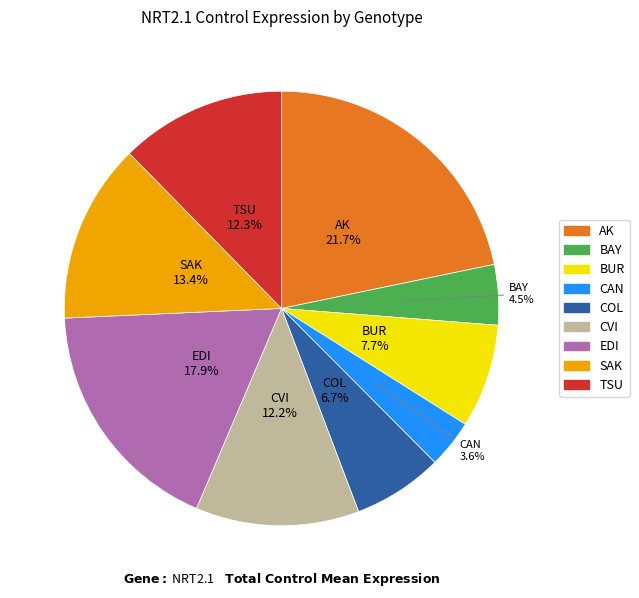

Between EDI and TSU, which is larger?

EDI